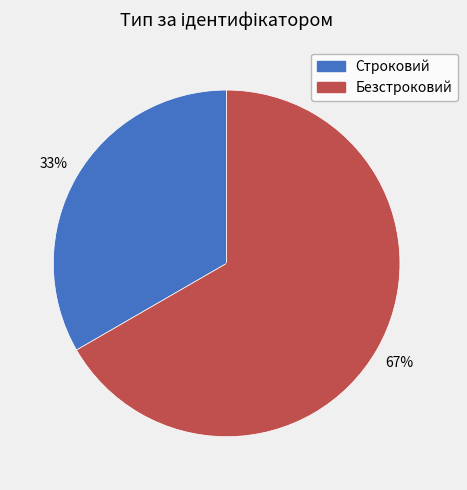

To the nearest percent, what percentage of the pie is Строковий?

33%